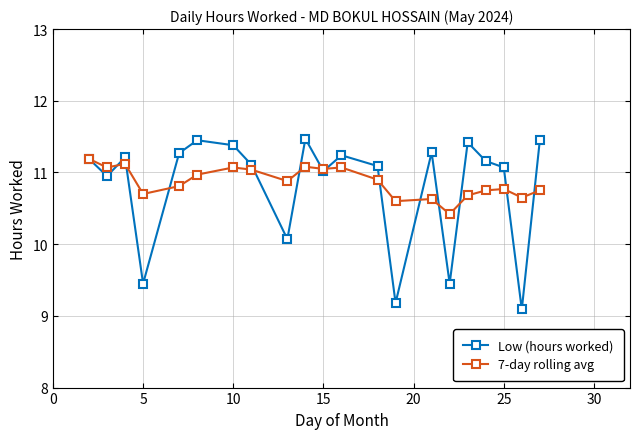

What is the minimum value shown in the chart?

9.1